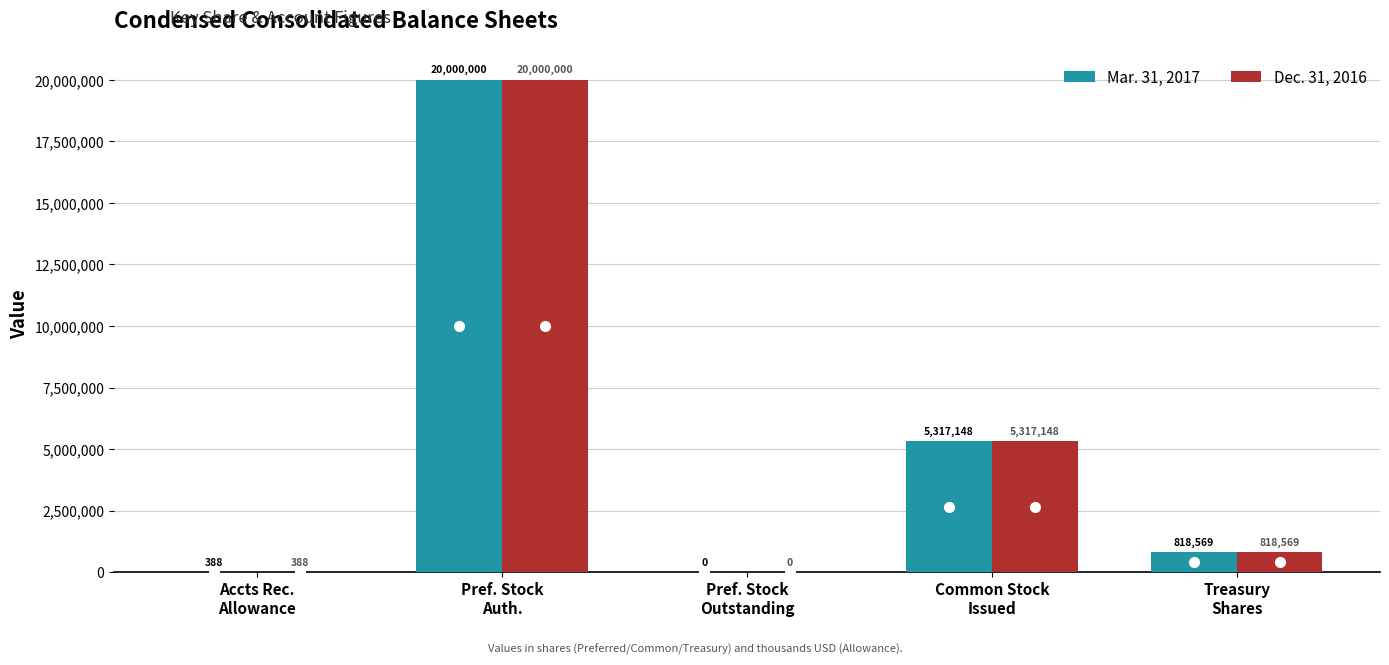

Is it true that Dec. 31, 2016 equals 27025818 at Pref. Stock
Auth.?

False